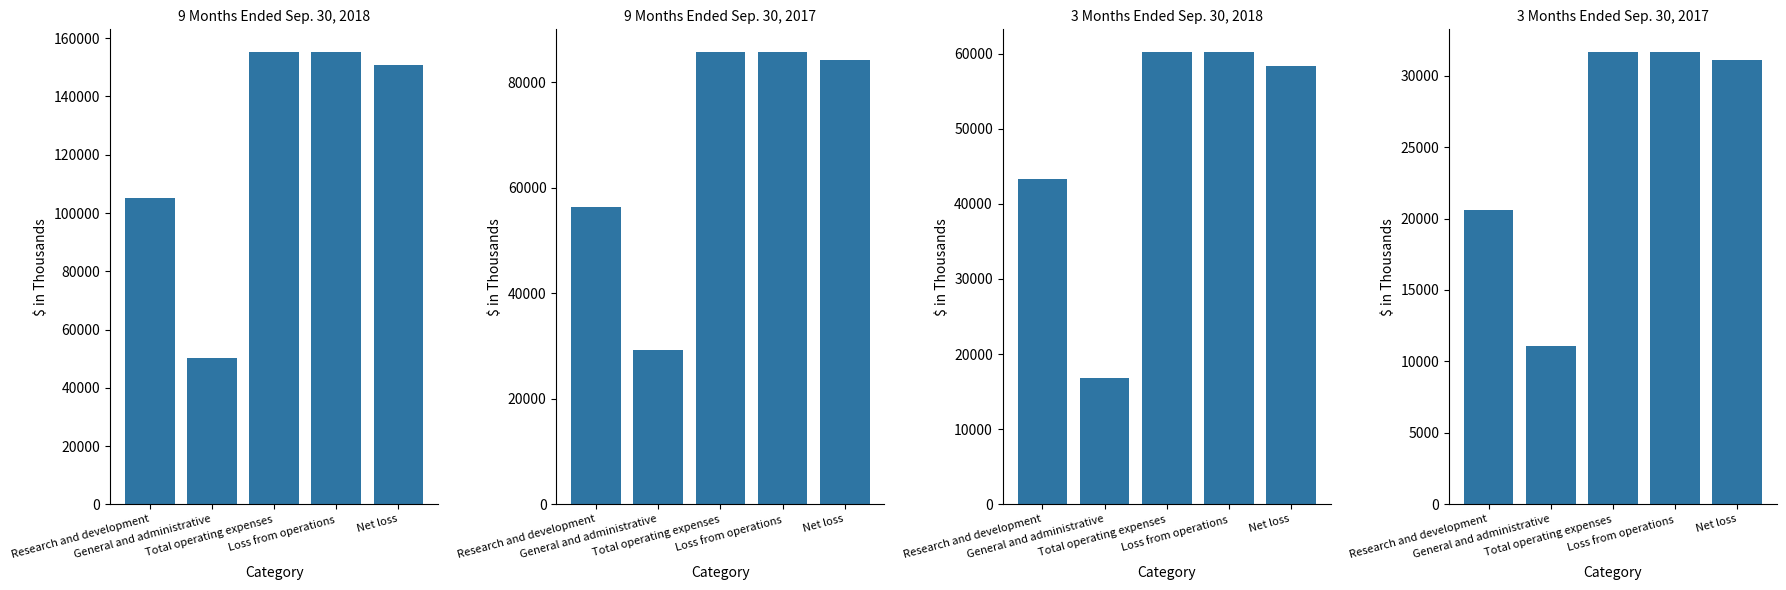

How many data points does each series have?

5